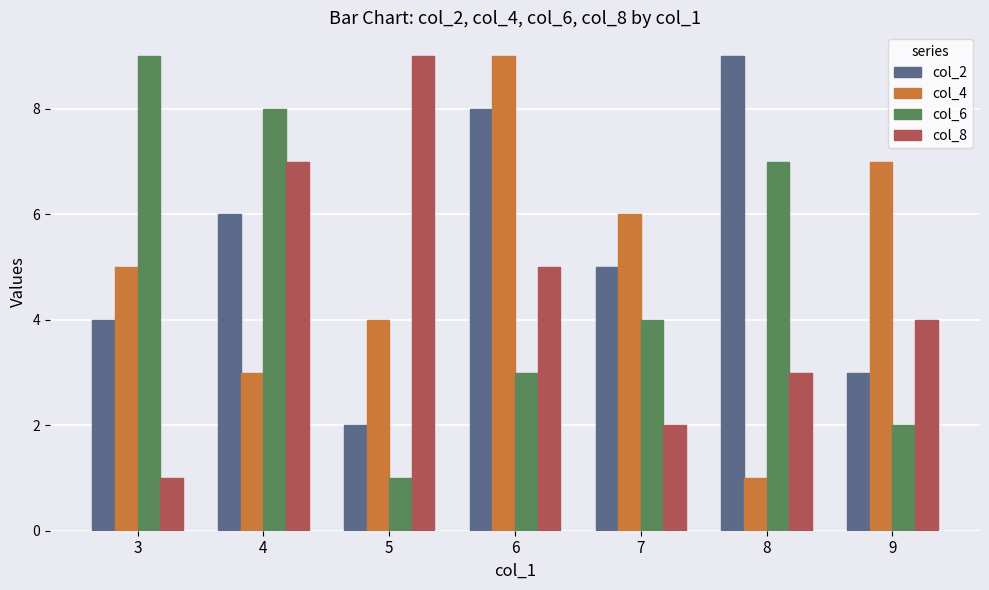

Reading left to right, extract all data points from this chart.

col_2: 4	6	2	8	5	9	3
col_4: 5	3	4	9	6	1	7
col_6: 9	8	1	3	4	7	2
col_8: 1	7	9	5	2	3	4